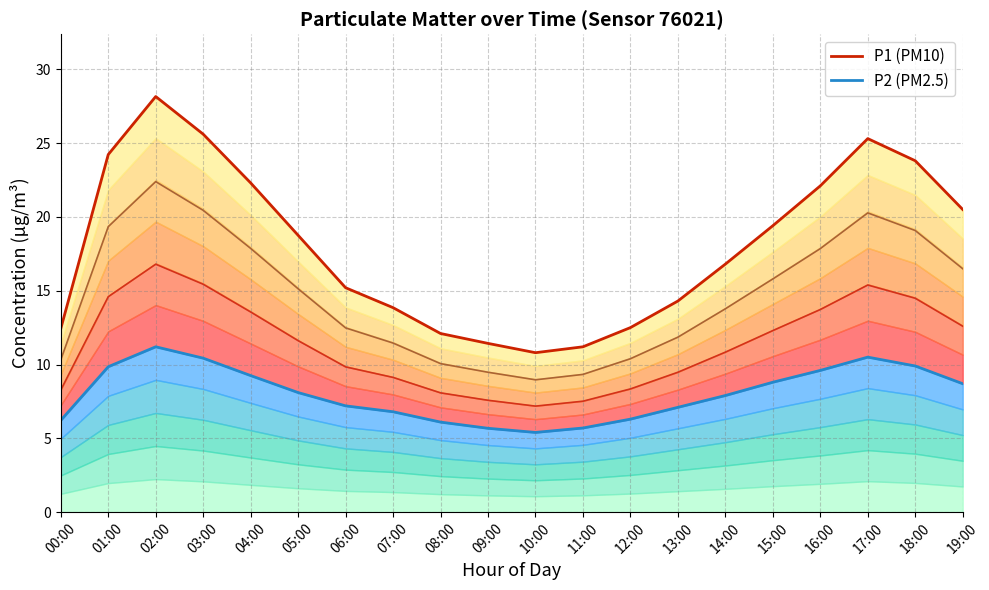

Between 10:00 and 06:00, which is larger?

06:00